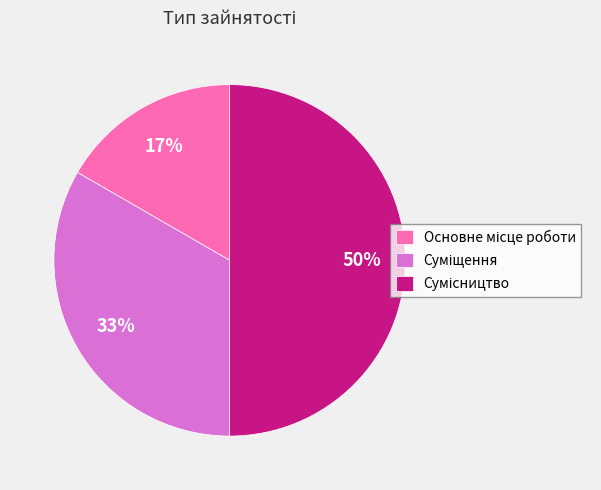

To the nearest percent, what is the average slice percentage?

33%